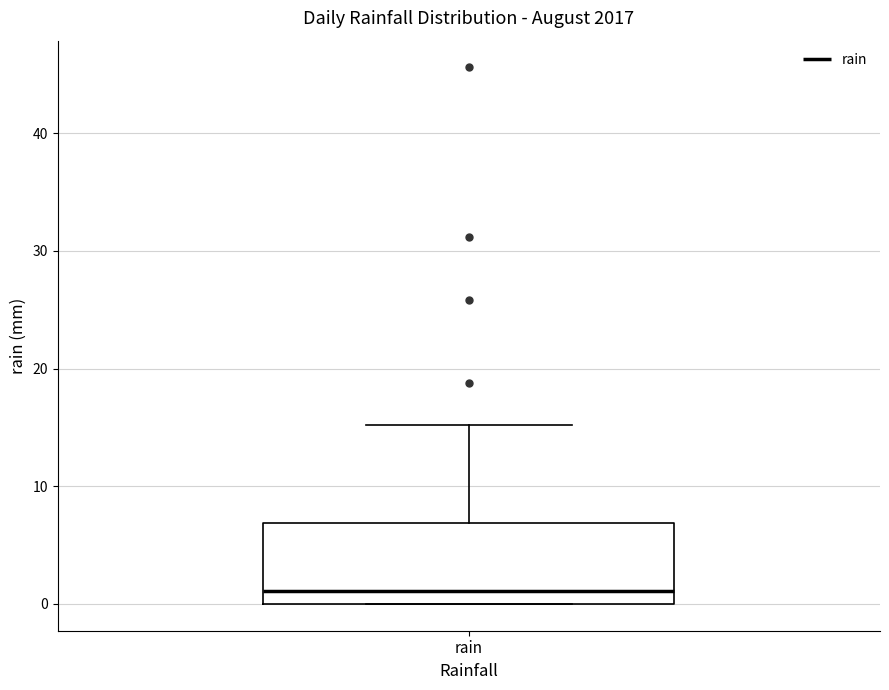

Transcribe this box plot: give where the median line is, the range the box spans, and where the two whiskers end, as read against the y-axis. The values are not printed on the chart, so give them approximately, as read against the axis.

median 1, box 0 to 7, whiskers 0 to 15